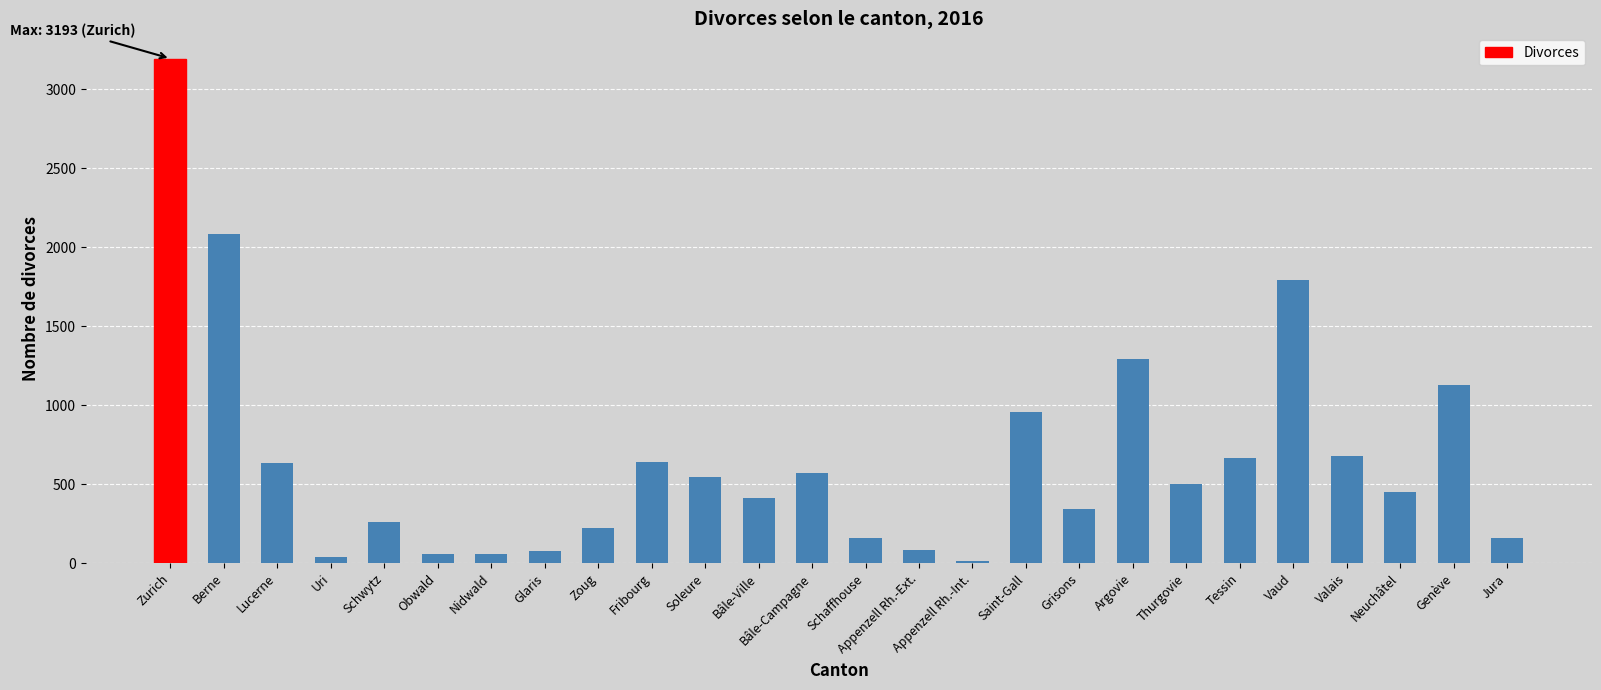

Which label corresponds to the largest value in the chart?

Zurich